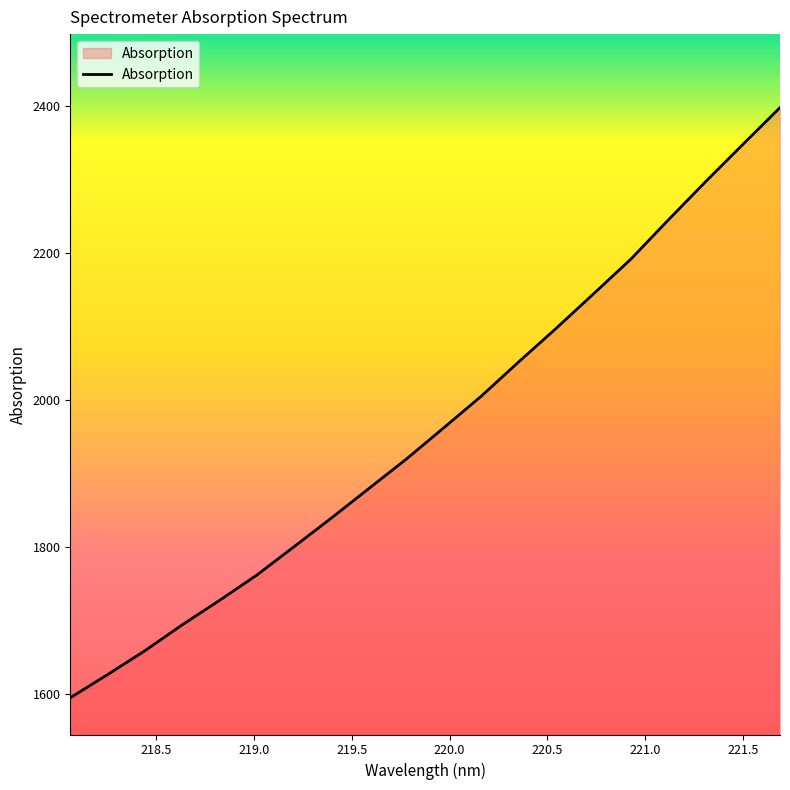

What is the greatest value displayed?

2398.0